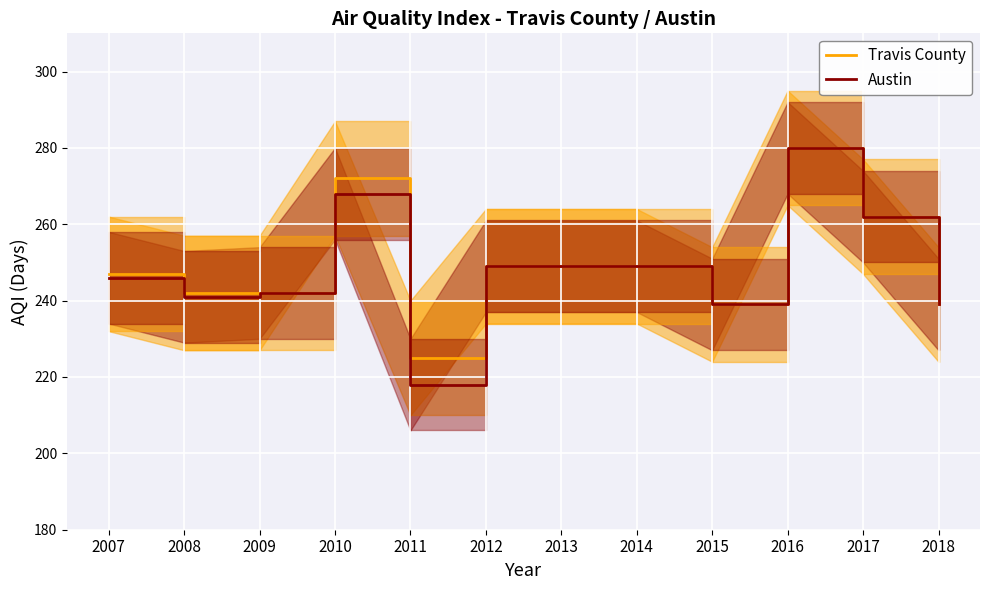

True or false: Austin and Travis County cross at least once.

False